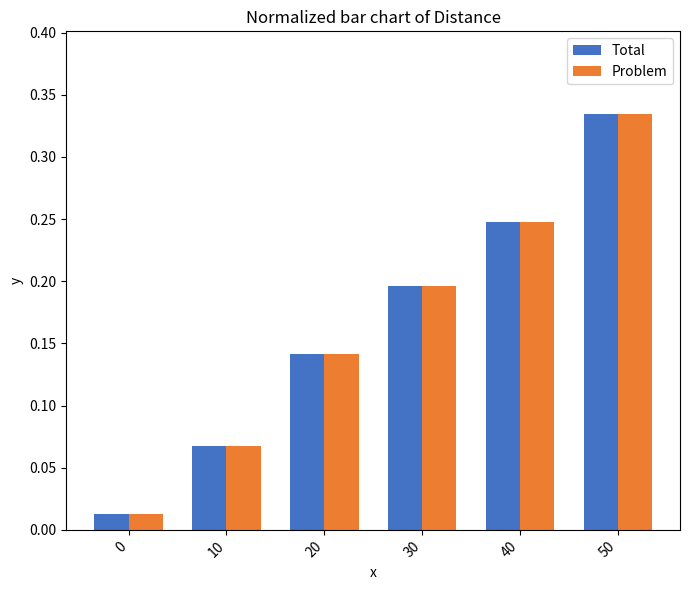

What is the sum of the Problem values at 40 and 20?

0.4